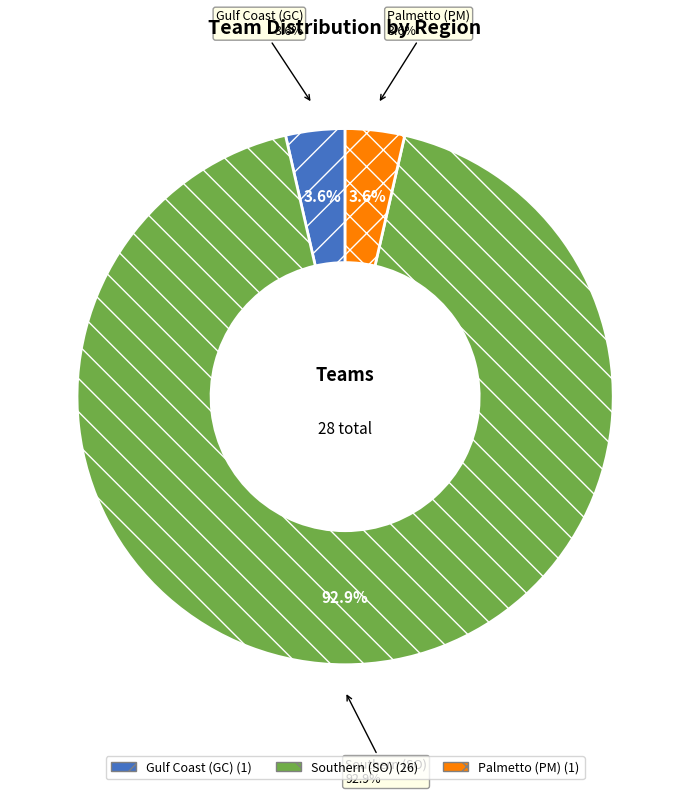

What percentage is the Palmetto (PM) slice, to the nearest percent?

4%